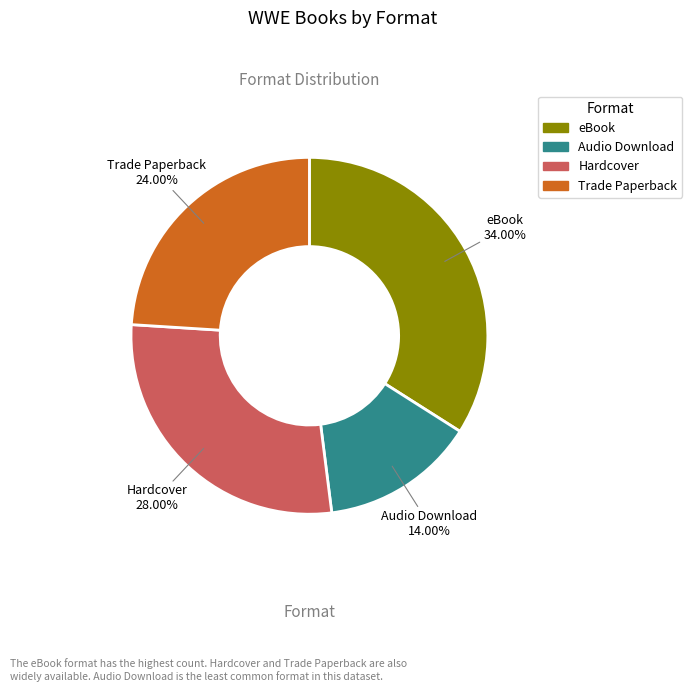

What is the largest slice in the pie chart?

eBook